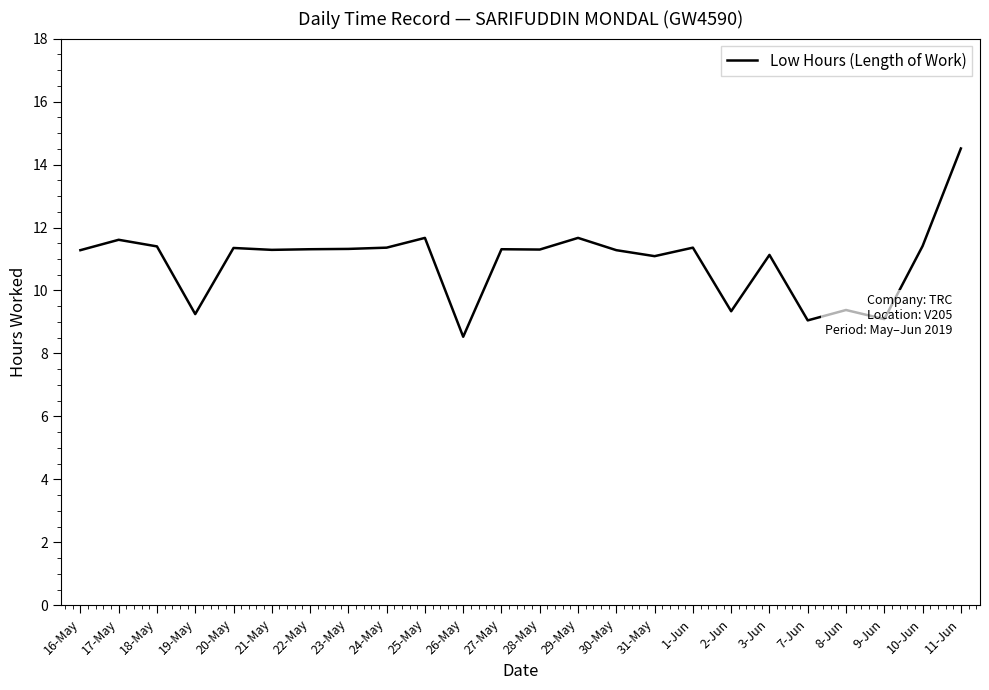

How many lines are shown in the chart?

1